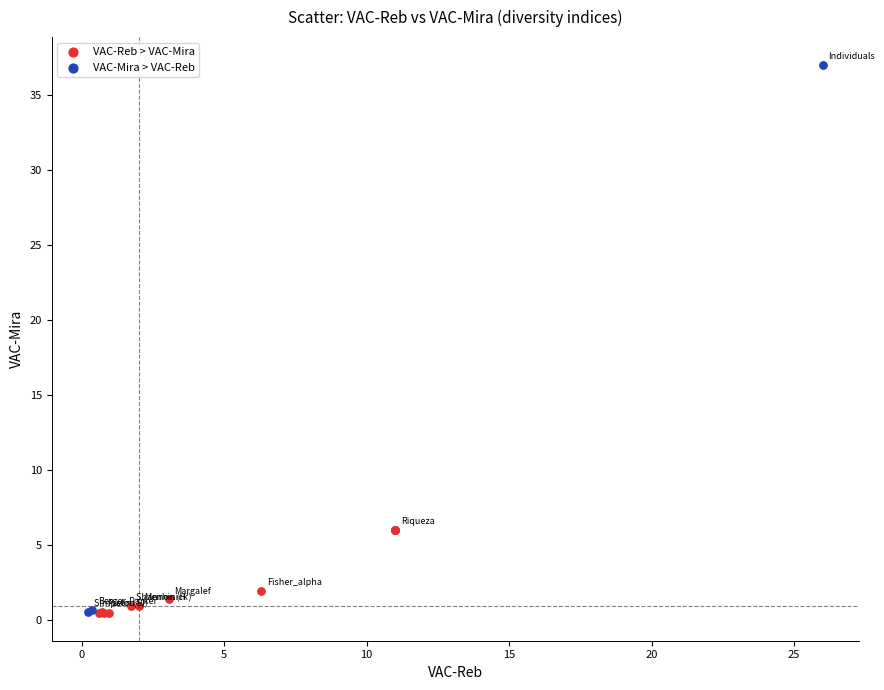

Which series reaches the maximum Y coordinate?

VAC-Mira > VAC-Reb